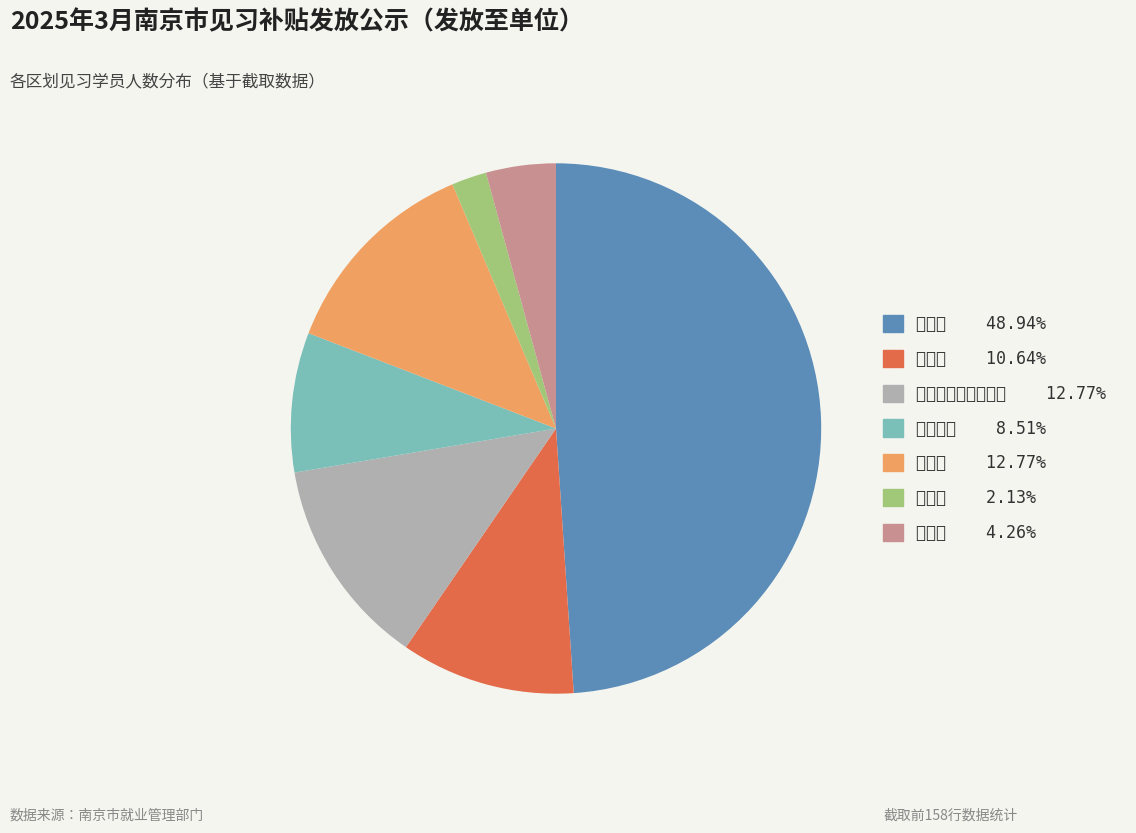

Combined, do 雨花台区 and 南京经济技术开发区 account for over 50%?

No